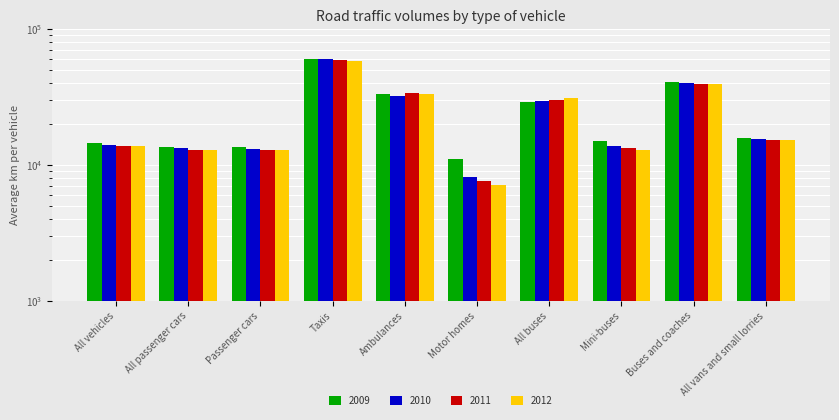

What is the sum of all 2011 values?

238776